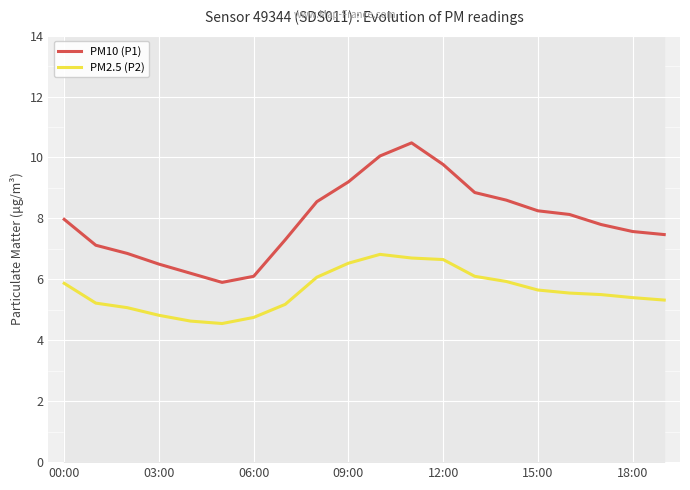

What is the maximum value shown in the chart?

10.5